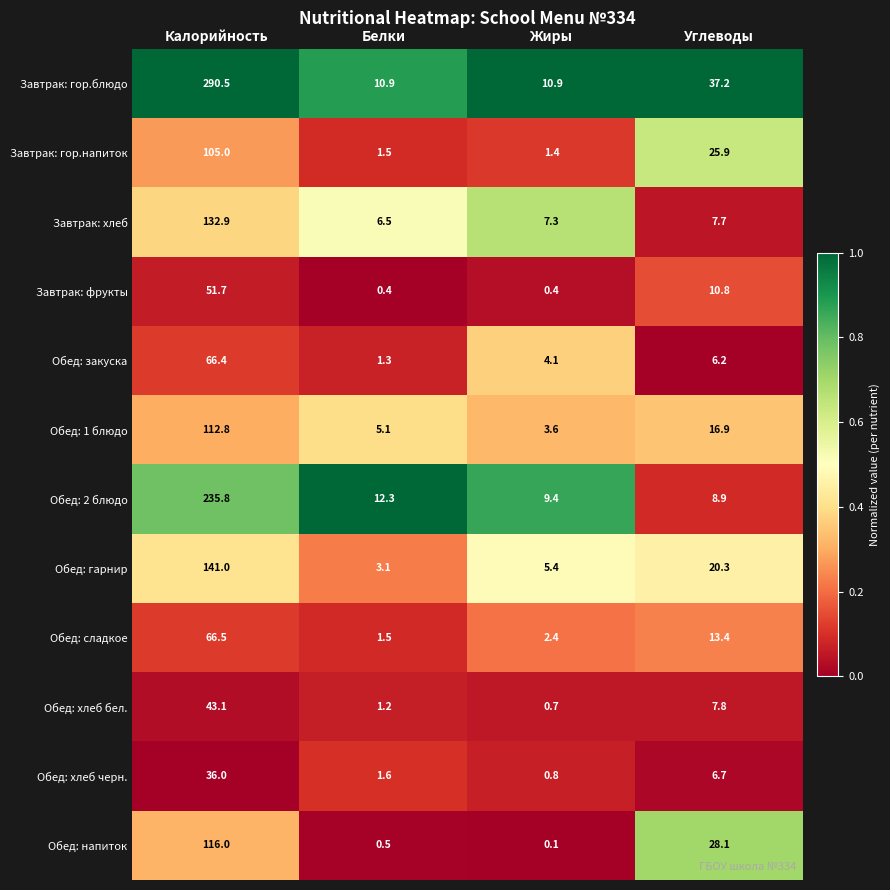

How many categories are shown in the chart?

4